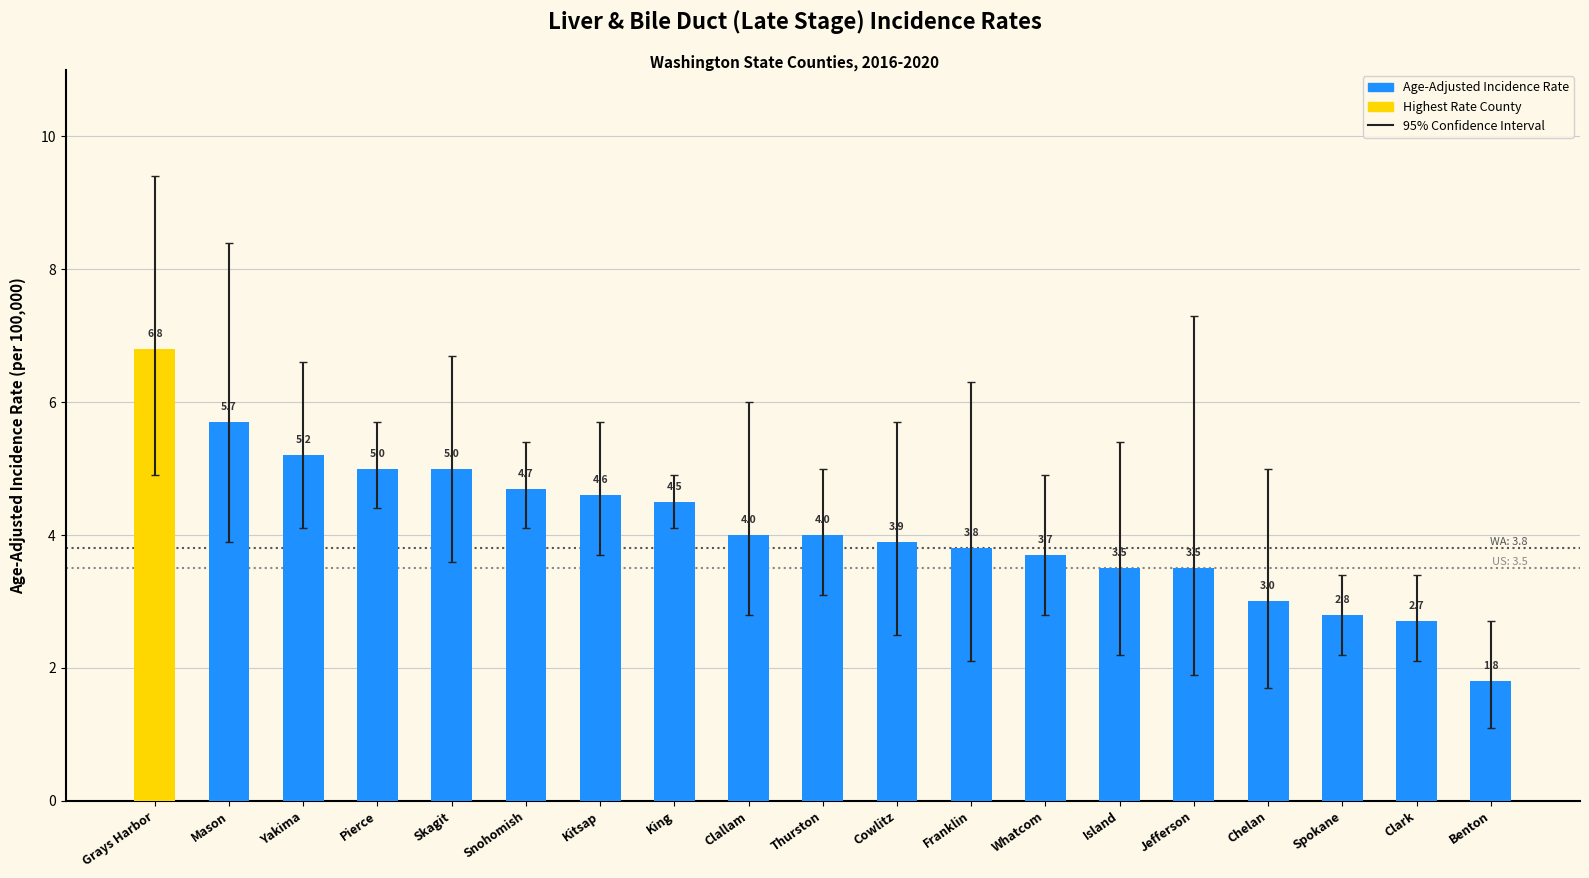

Where does the data first go above 4?

Grays Harbor